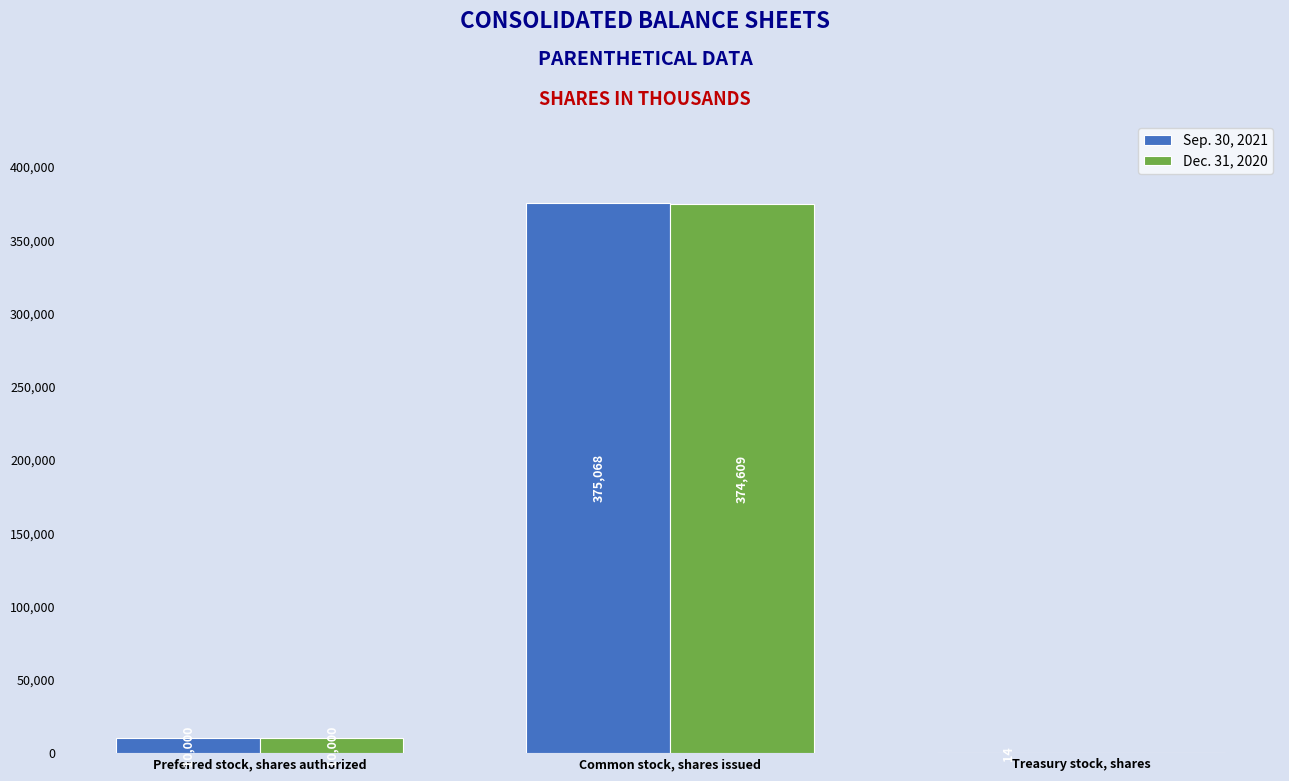

True or false: Sep. 30, 2021 has a value of 91625 at Common stock, shares issued.

False